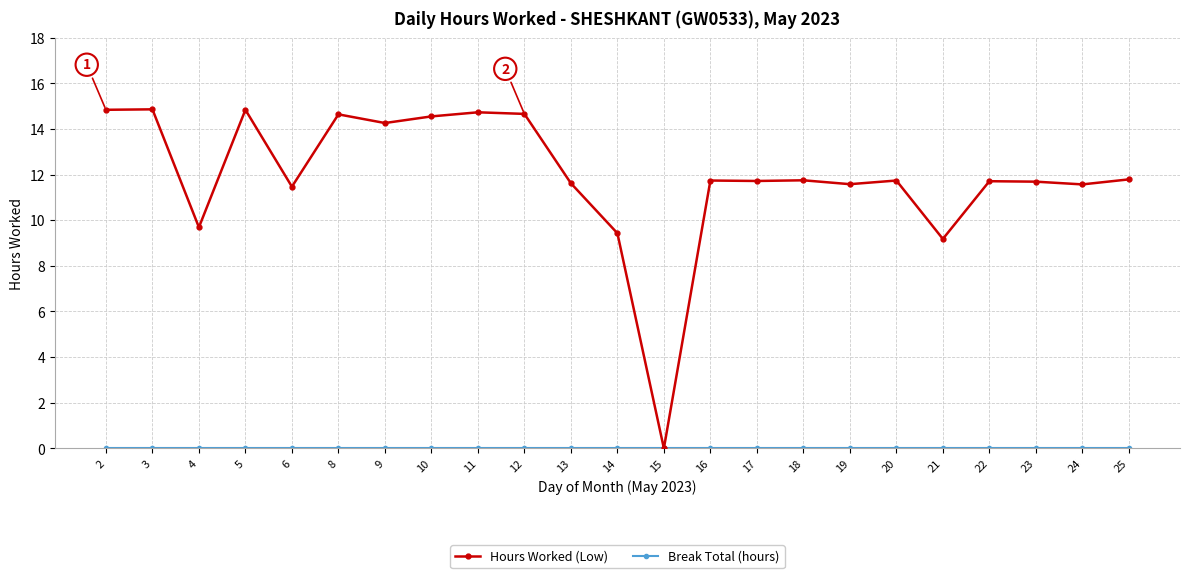

At how many categories does at least one series exceed 6?

22